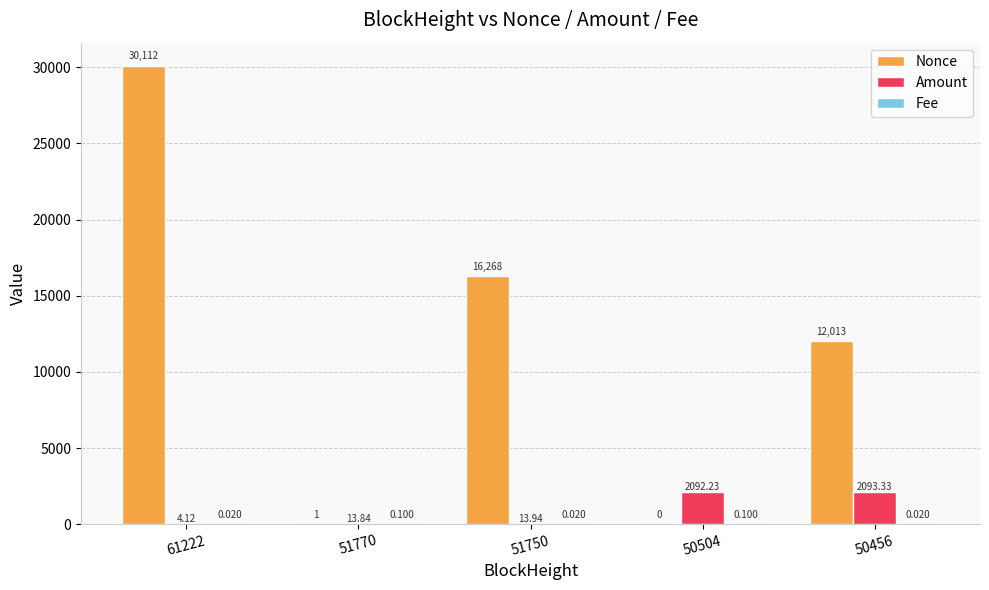

Is the value of Amount at 61222 greater than the value of Nonce at 51770?

Yes